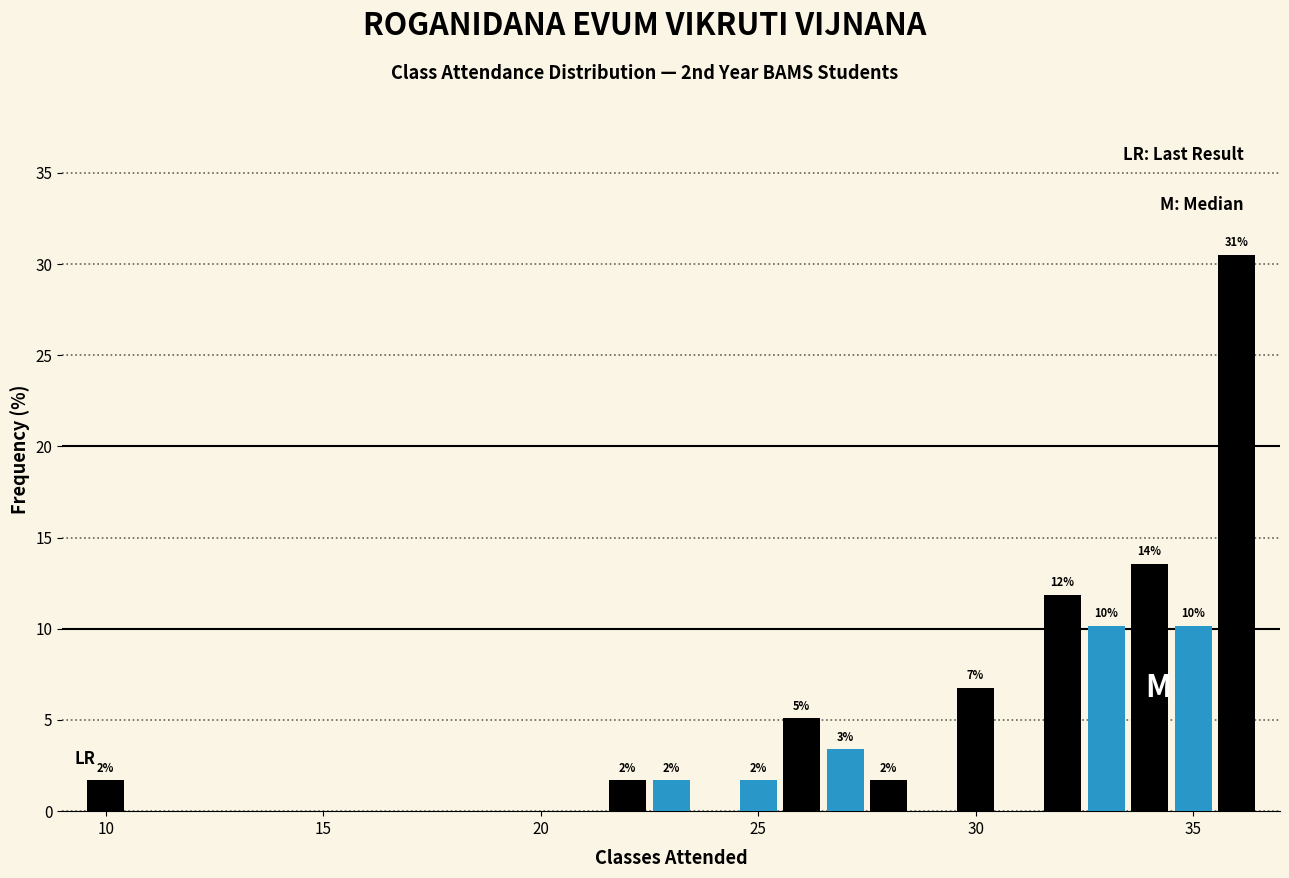

Read against the x-axis, roughly where is the centre of the tallest bar?

36.0